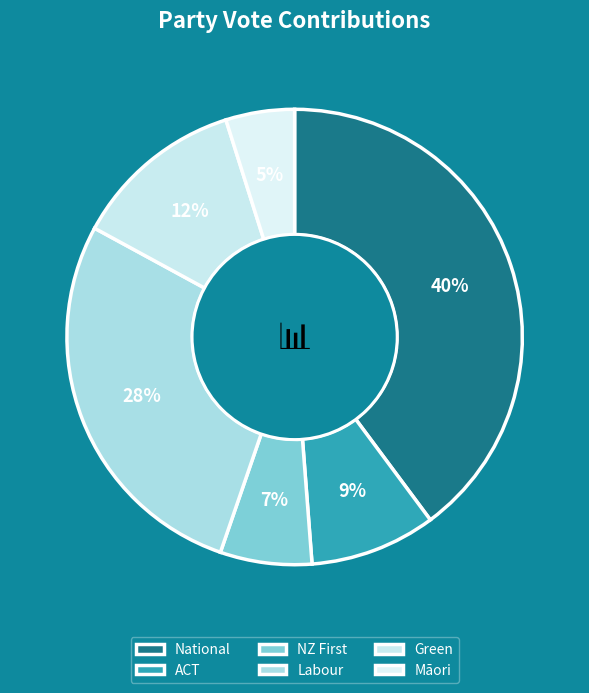

What percentage is the ACT slice, to the nearest percent?

9%